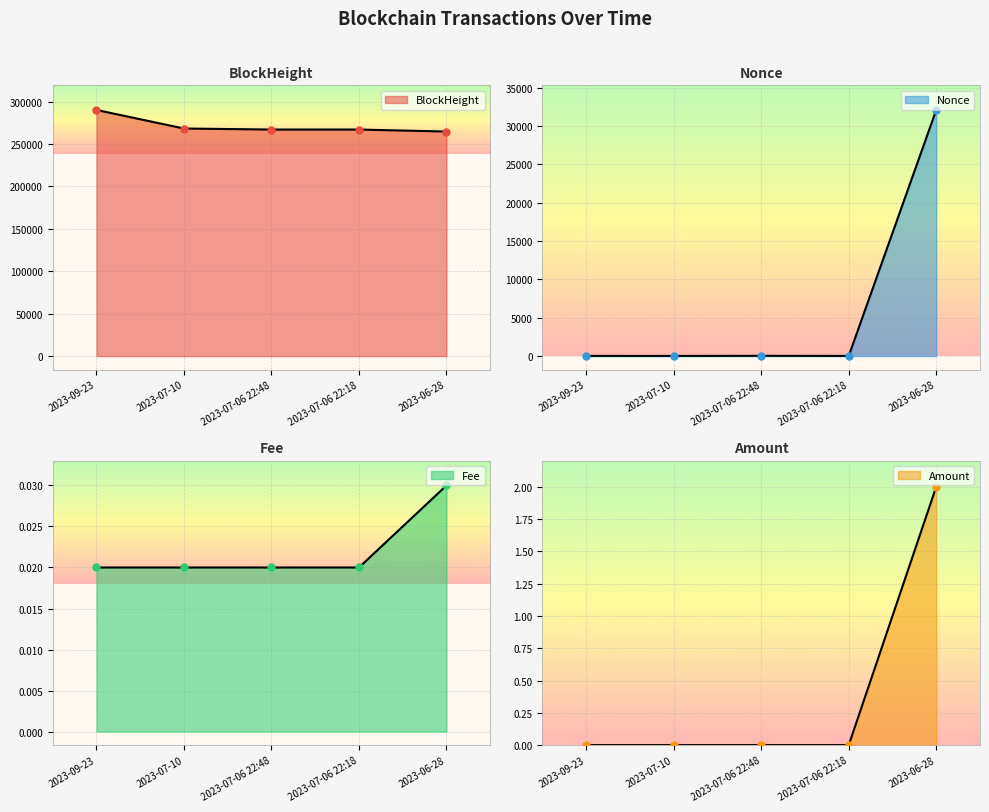

How many distinct data groups are displayed?

4